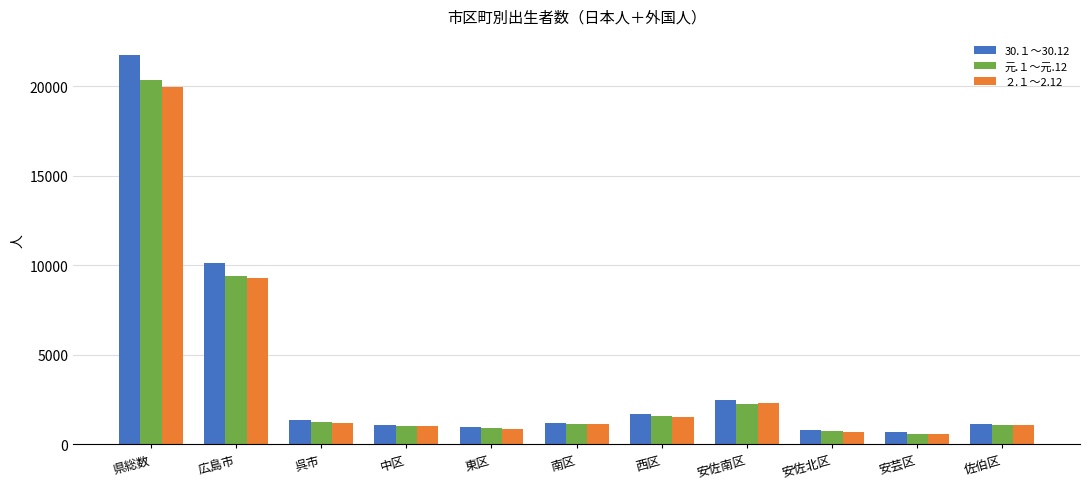

What is the difference between the maximum and minimum values in the 30.１～30.12 series?

21009